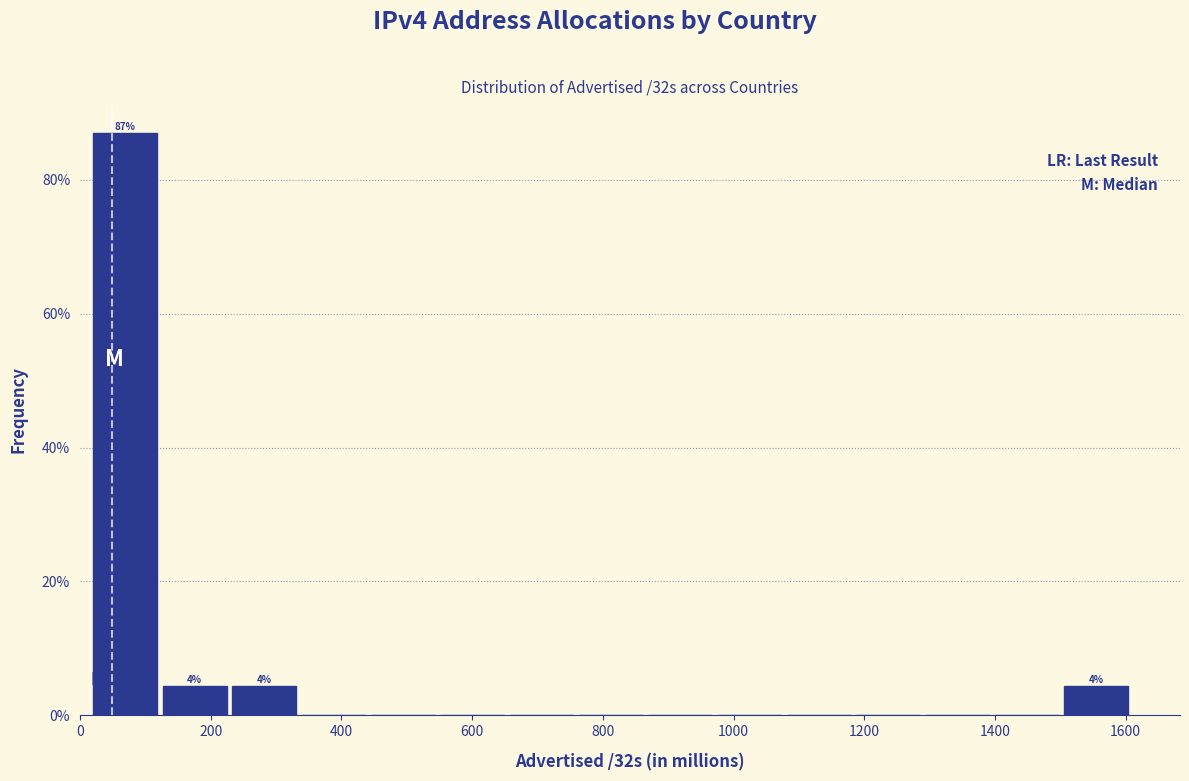

Over which range of the x-axis is the bar tallest?

20 to 120